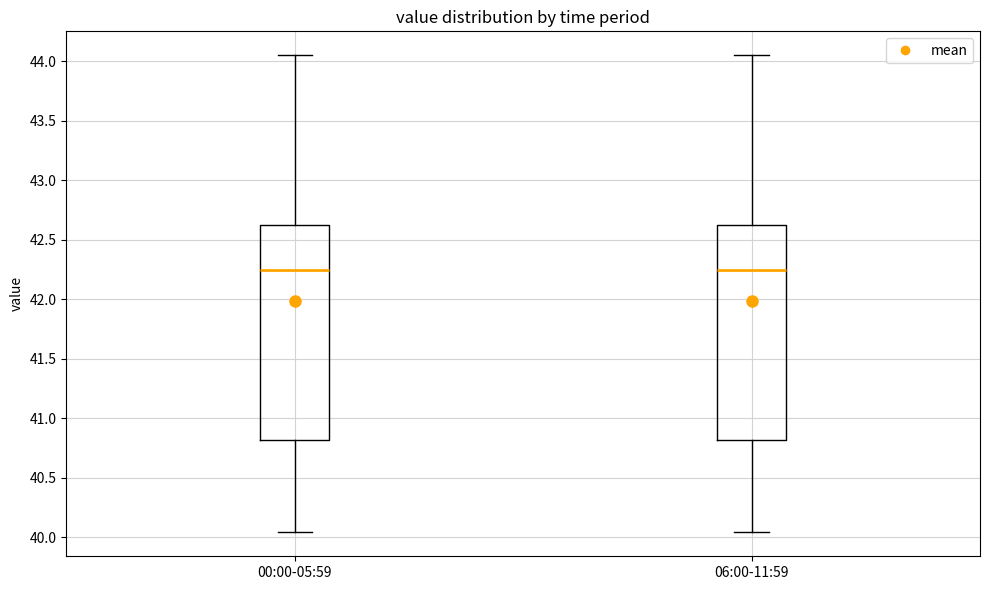

Reading left to right, read every box against the y-axis: the position of its median line, the range the box covers, and the ends of its whiskers. The values are not printed on the chart, so give them approximately, as read against the axis.

00:00-05:59: median 42.25, box 40.80 to 42.65, whiskers 40.05 to 44.05
06:00-11:59: median 42.25, box 40.80 to 42.65, whiskers 40.05 to 44.05